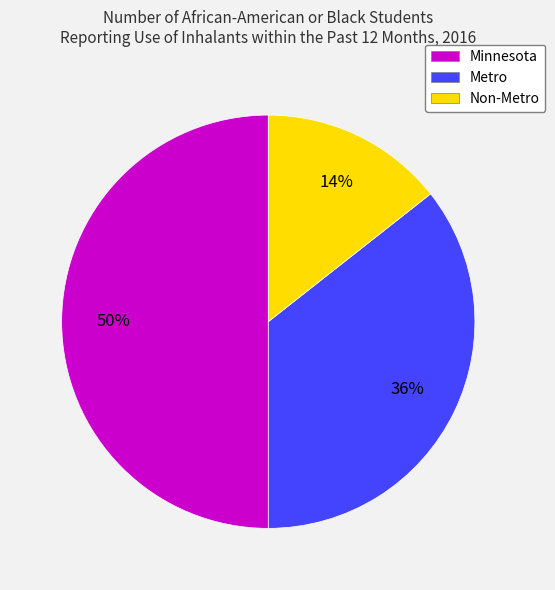

How many slices are in this pie chart?

3